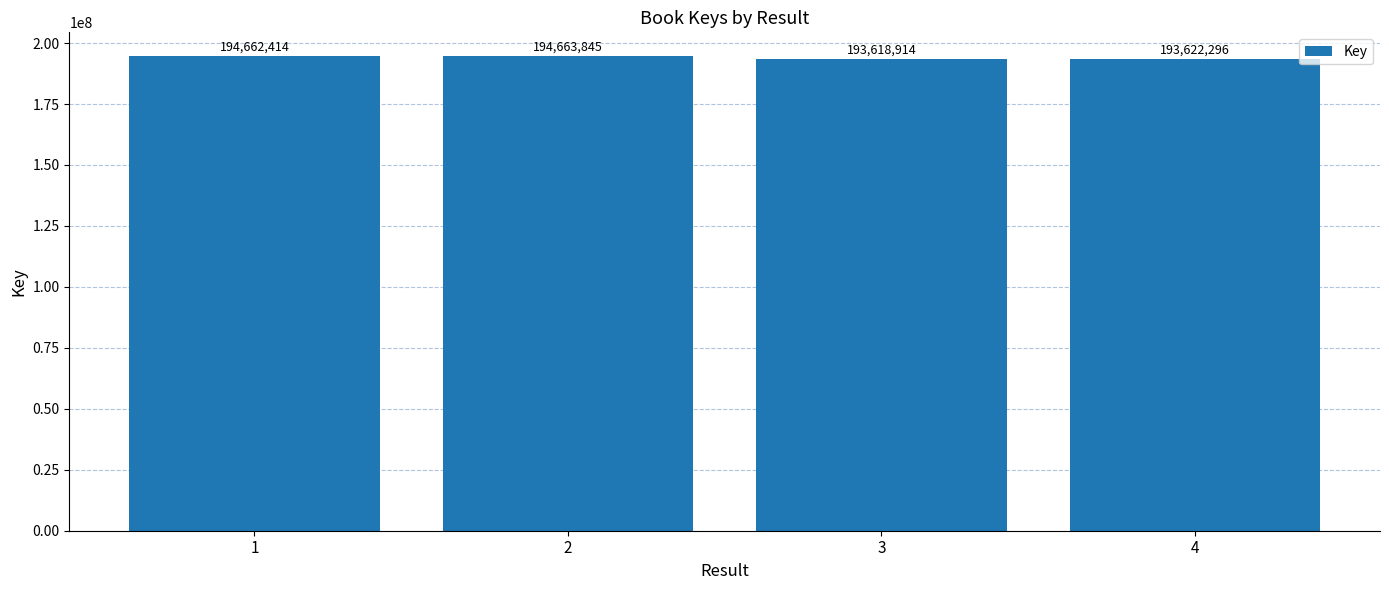

What is the smallest value displayed?

193618914